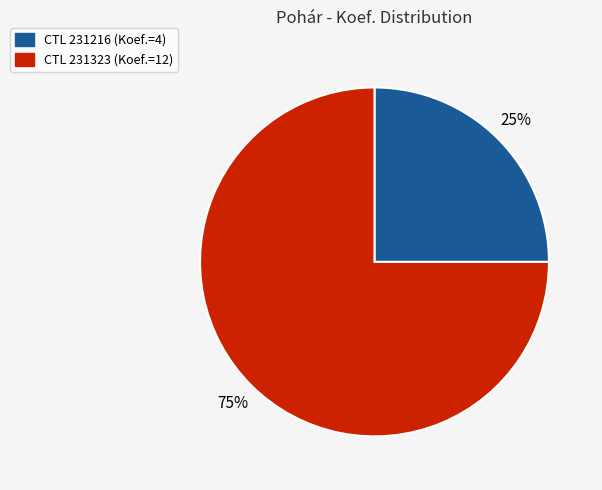

Is there any slice that represents more than half of the pie?

Yes